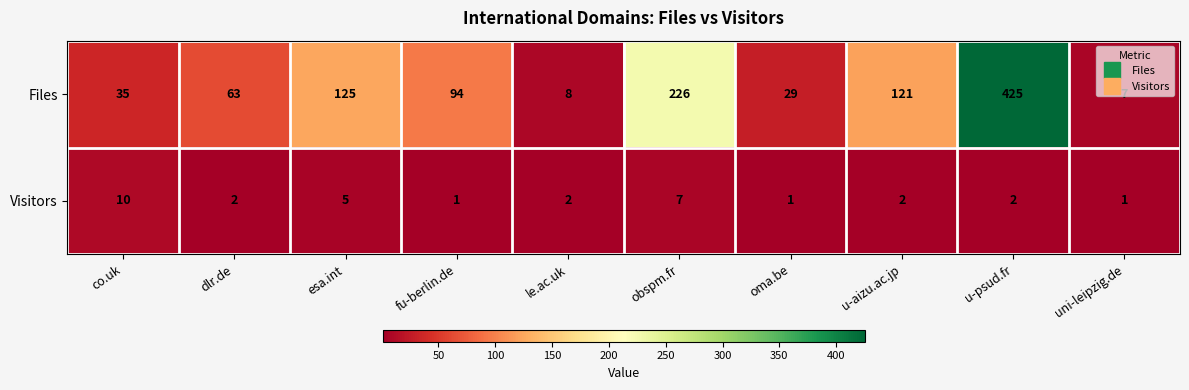

What is the greatest value displayed?

425